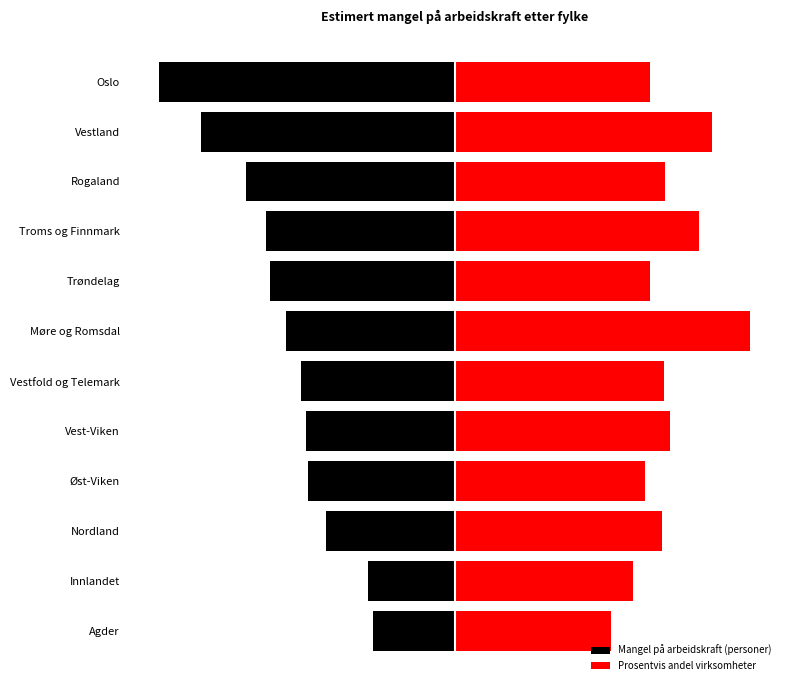

The Mangel på arbeidskraft (personer) series shows -3232.5 at Agder. True or false?

False